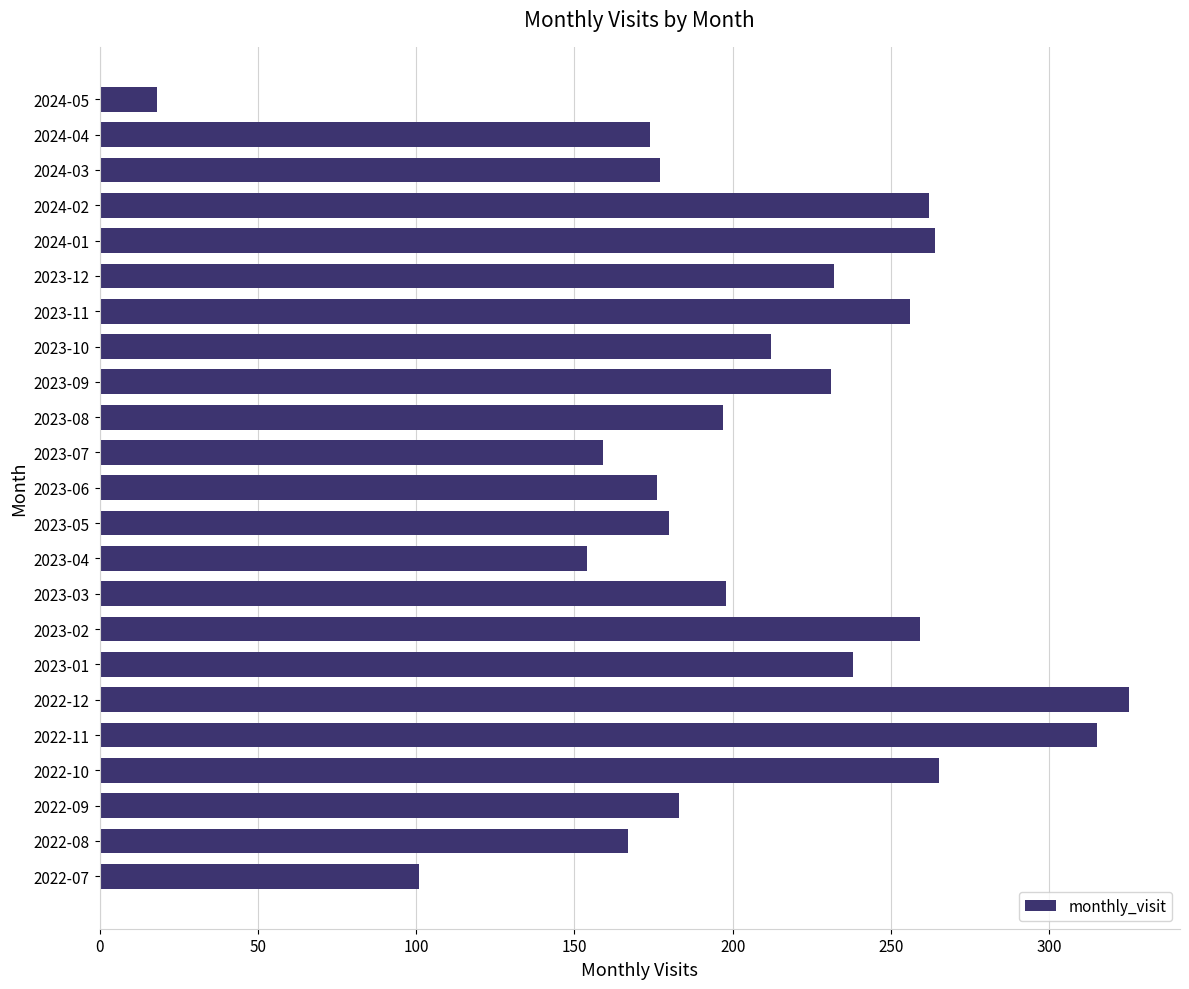

Which category has the lowest value across all series?

2024-05